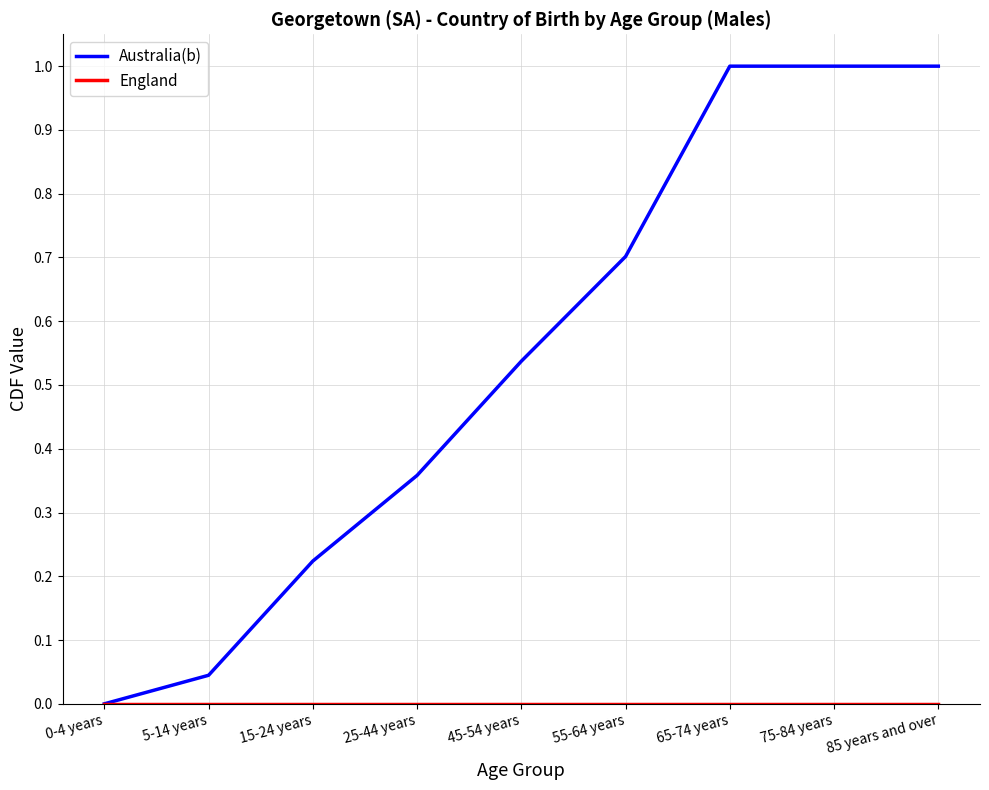

What is the maximum value for Australia(b)?

1.0